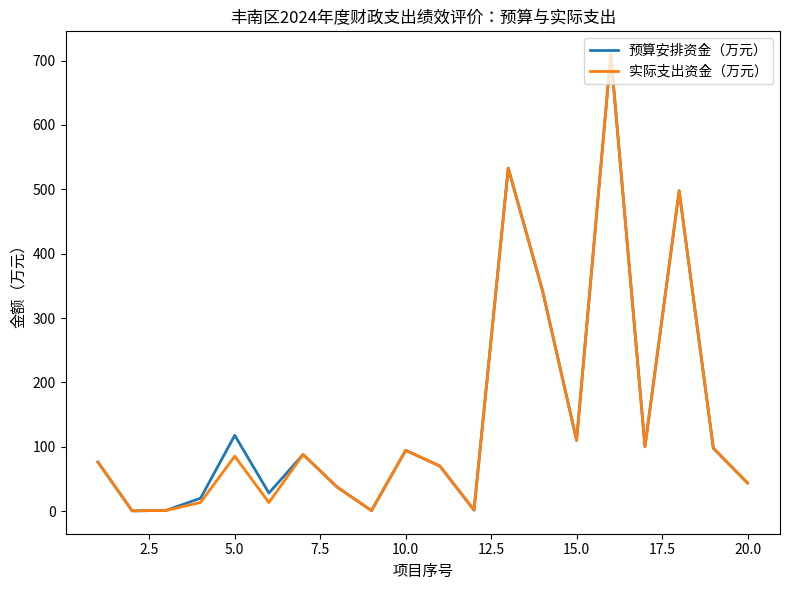

What is the greatest value displayed?

710.0